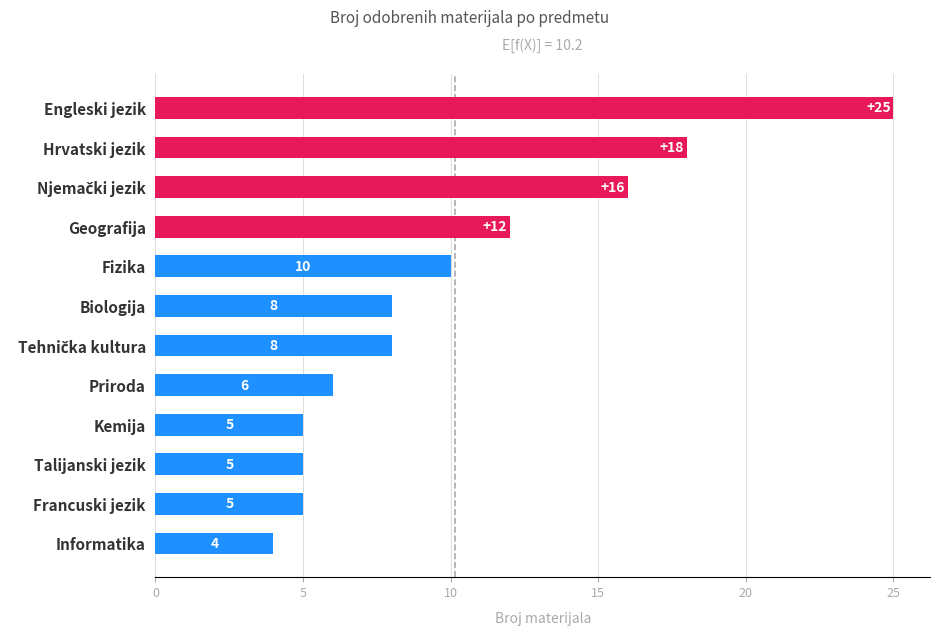

Approximately how many times larger is the value at Informatika compared to Geografija?

0.3